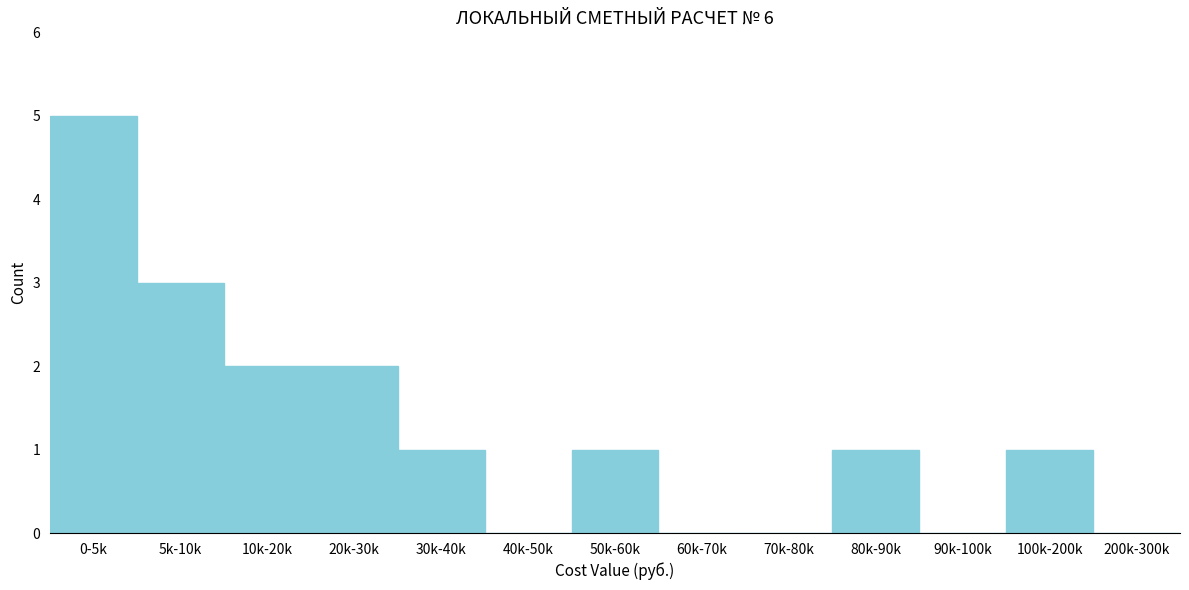

Reading left to right, list all the values displayed in this chart.

0-5k=5	5k-10k=3	10k-20k=2	20k-30k=2	30k-40k=1	40k-50k=0	50k-60k=1	60k-70k=0	70k-80k=0	80k-90k=1	90k-100k=0	100k-200k=1	200k-300k=0